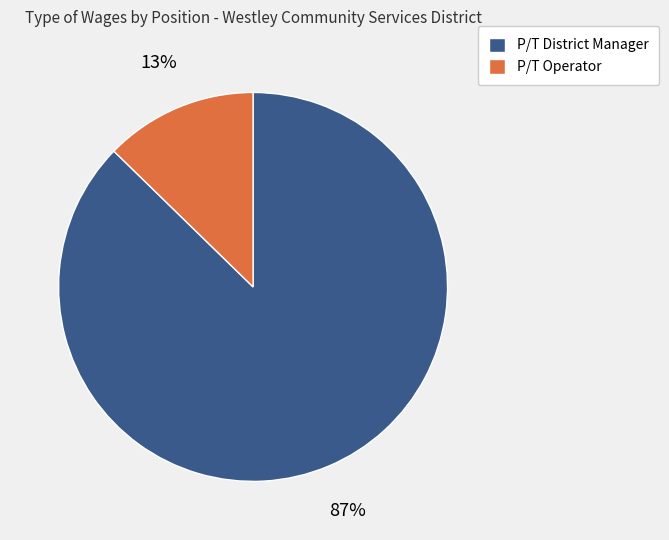

To the nearest percent, what is the combined percentage of P/T District Manager and P/T Operator?

100%